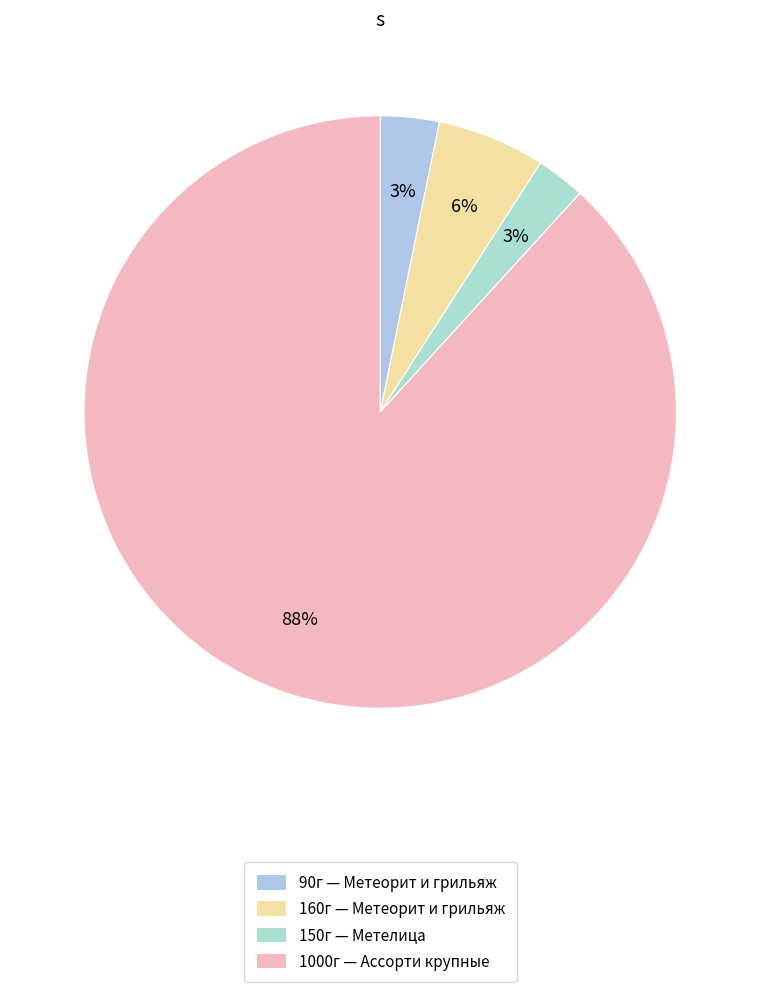

How many segments does this pie chart have?

4